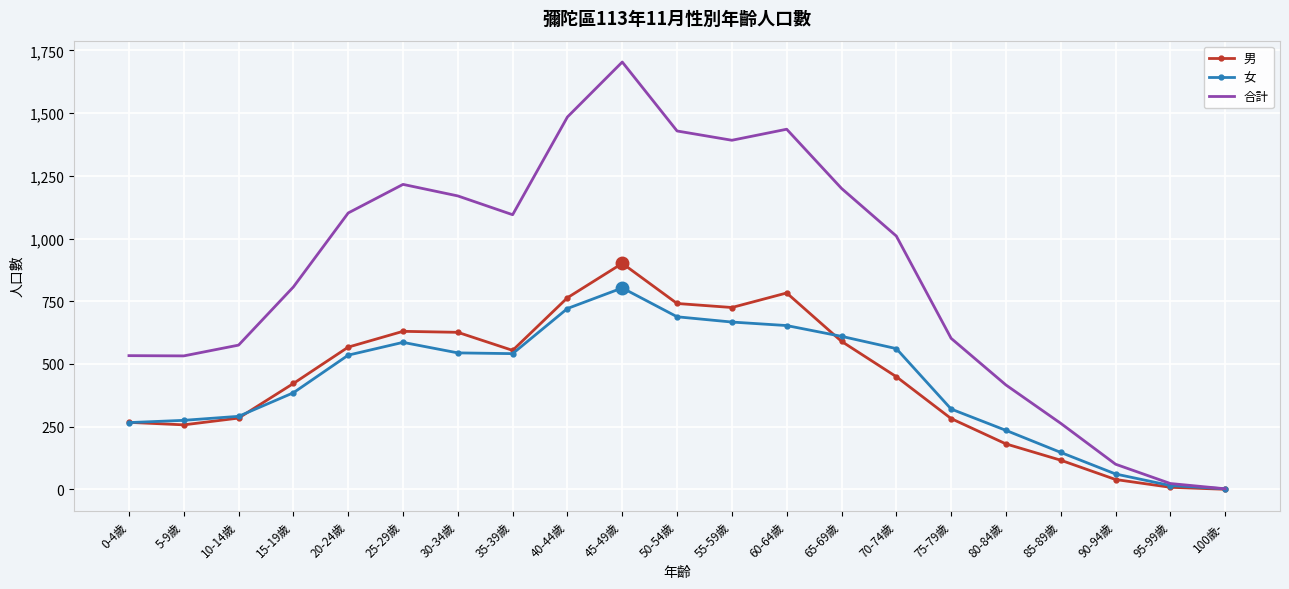

What is the highest value of the 合計 series?

1704